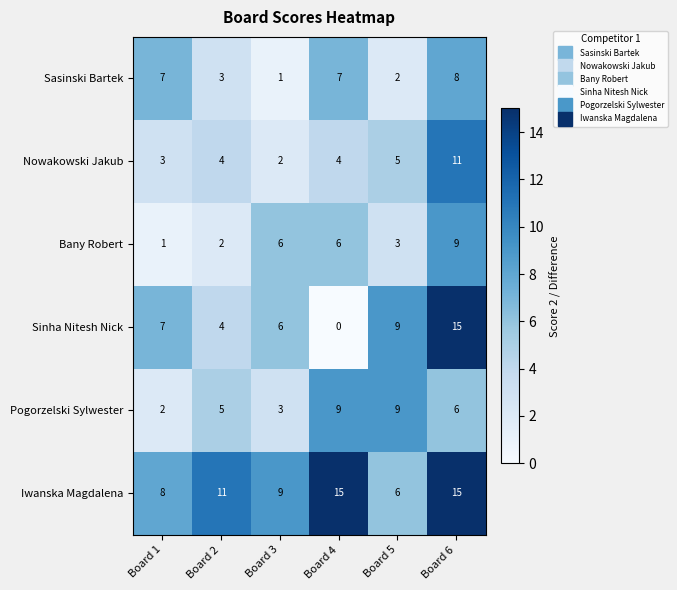

Count the Sinha Nitesh Nick values in the range 4 to 9.

4